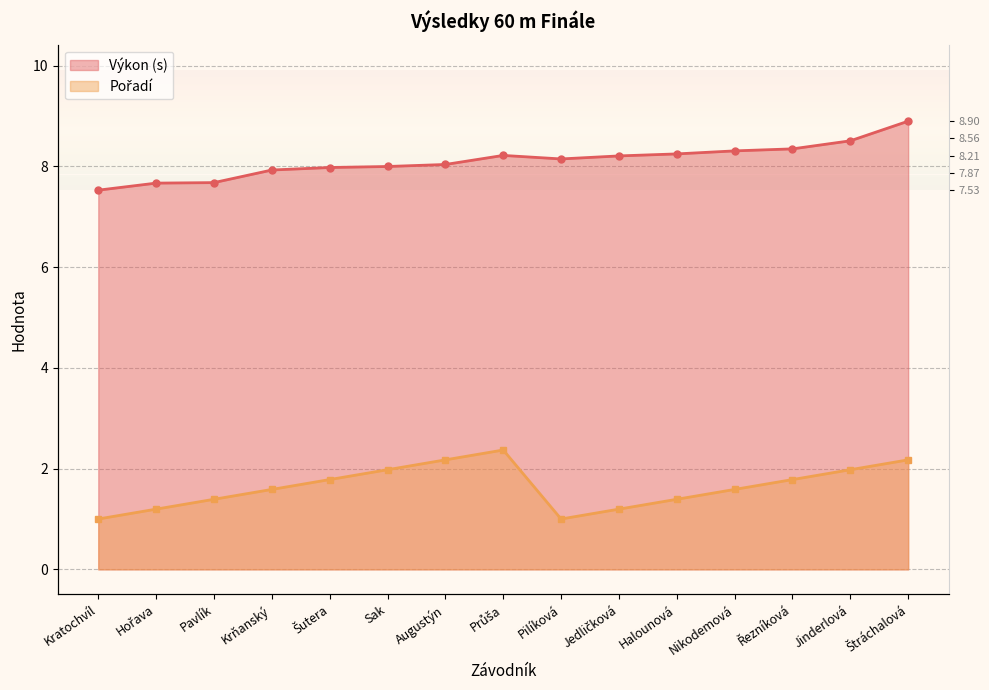

Between Halounová and Nikodemová, which series saw the biggest shift?

Pořadí